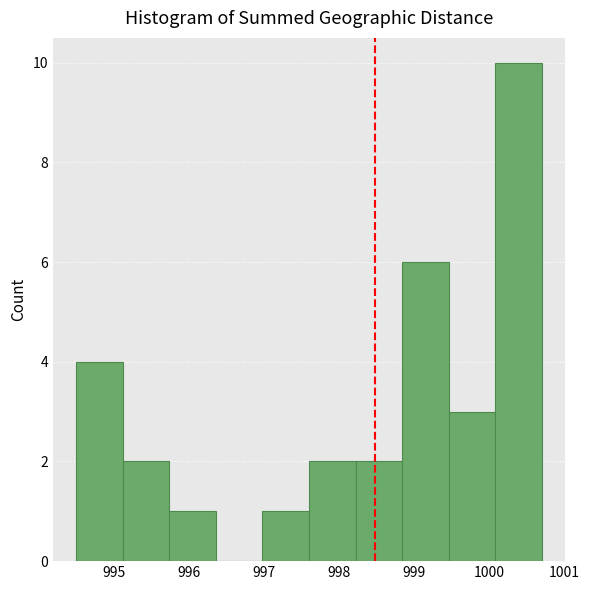

Reading left to right, list every bar in this chart as the range it spans on the x-axis followed by its height. Neither the bar edges nor the heights are printed on the chart, so give them approximately, as read against the axes.

994.50 to 995.12: 4
995.12 to 995.74: 2
995.74 to 996.36: 1
996.36 to 996.98: 0
996.98 to 997.60: 1
997.60 to 998.22: 2
998.22 to 998.84: 2
998.84 to 999.46: 6
999.46 to 1000.08: 3
1000.08 to 1000.70: 10